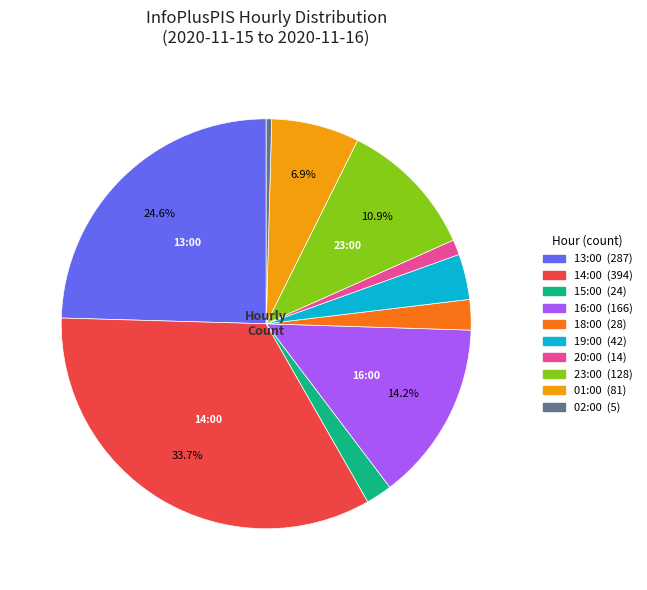

What percentage is the 13:00 slice, to the nearest percent?

25%